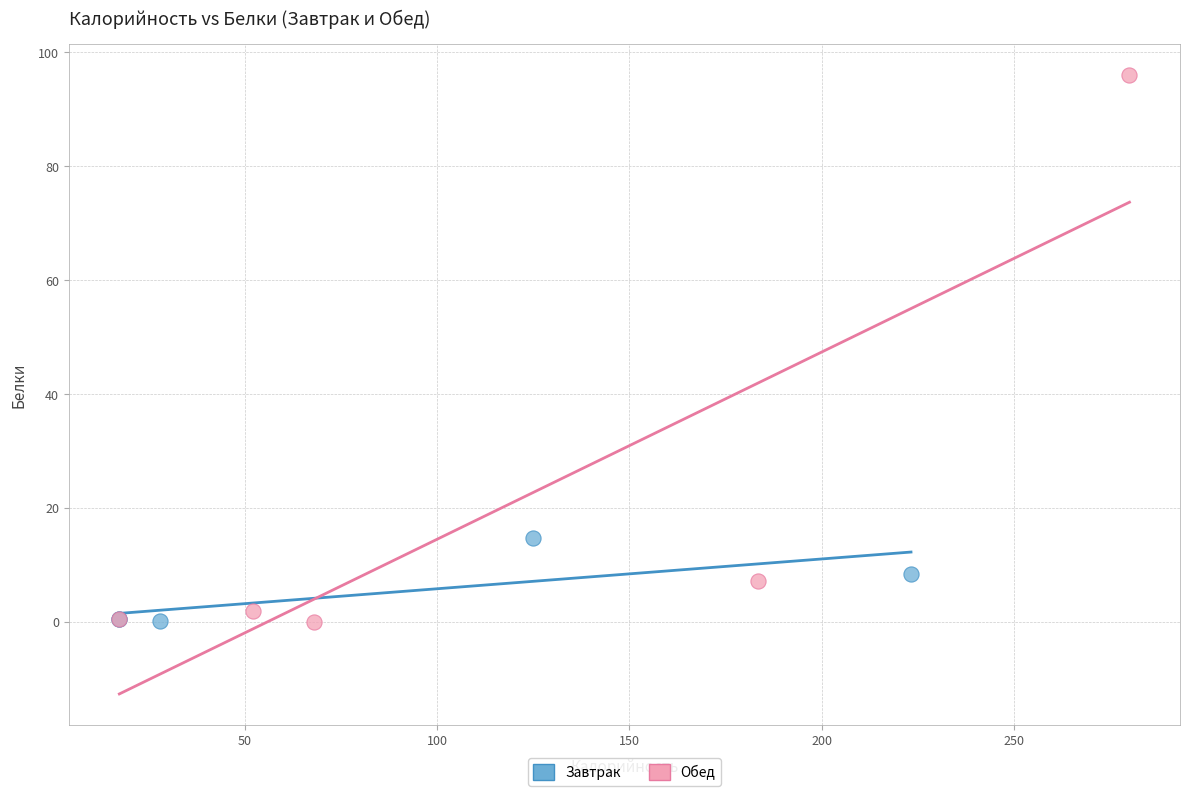

Which series contains the highest Y value?

Обед